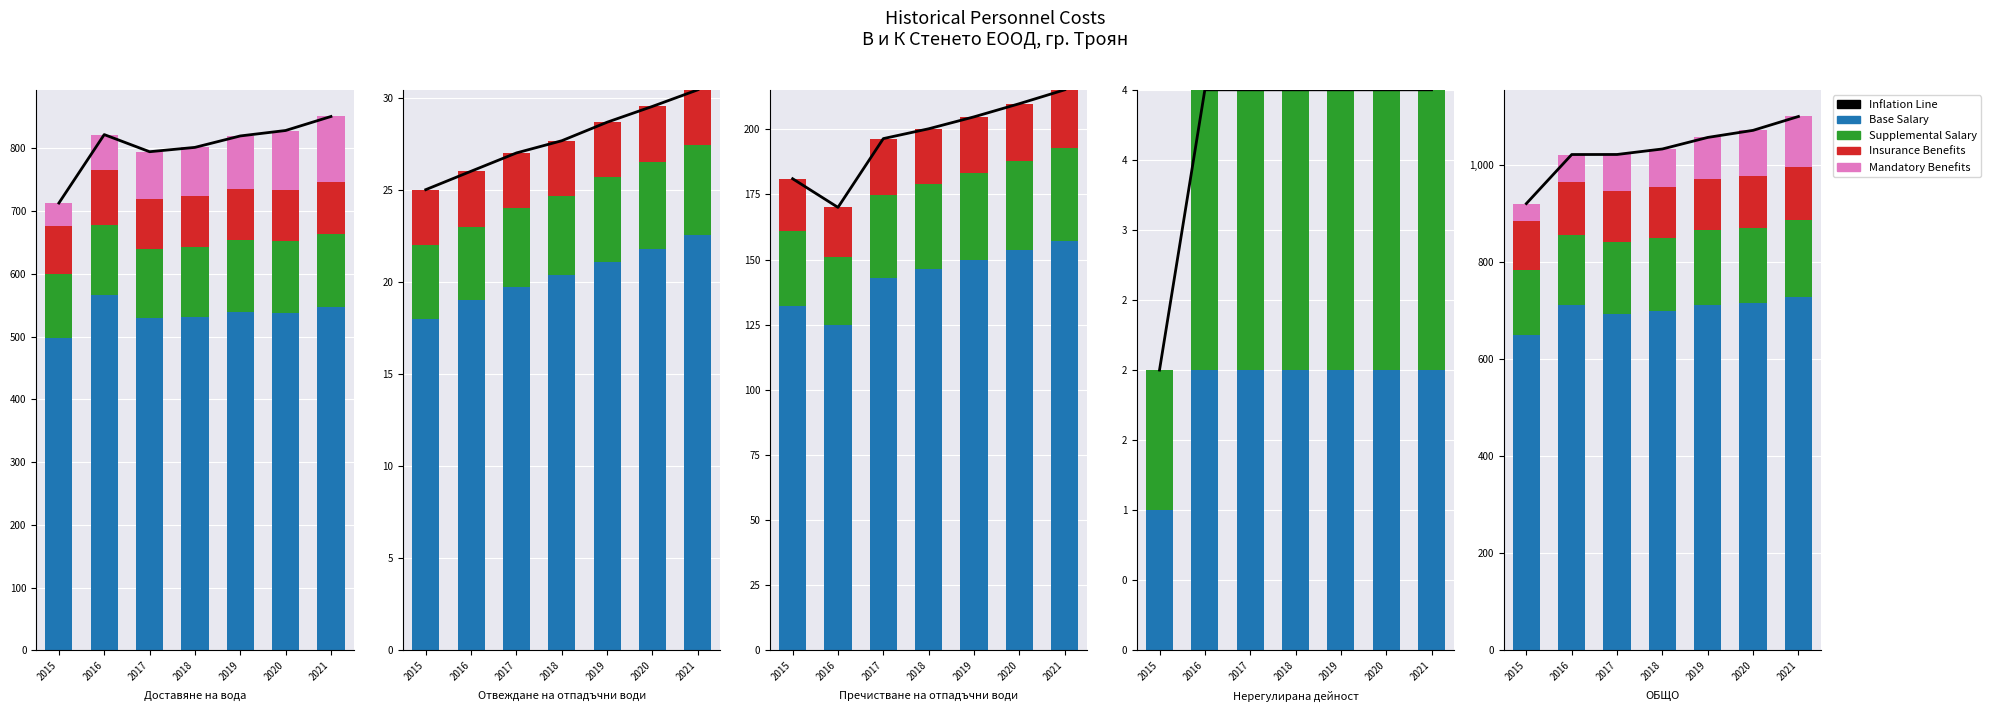

What is the sum of the Base Salary values at 2015 and 2019?

1361.7